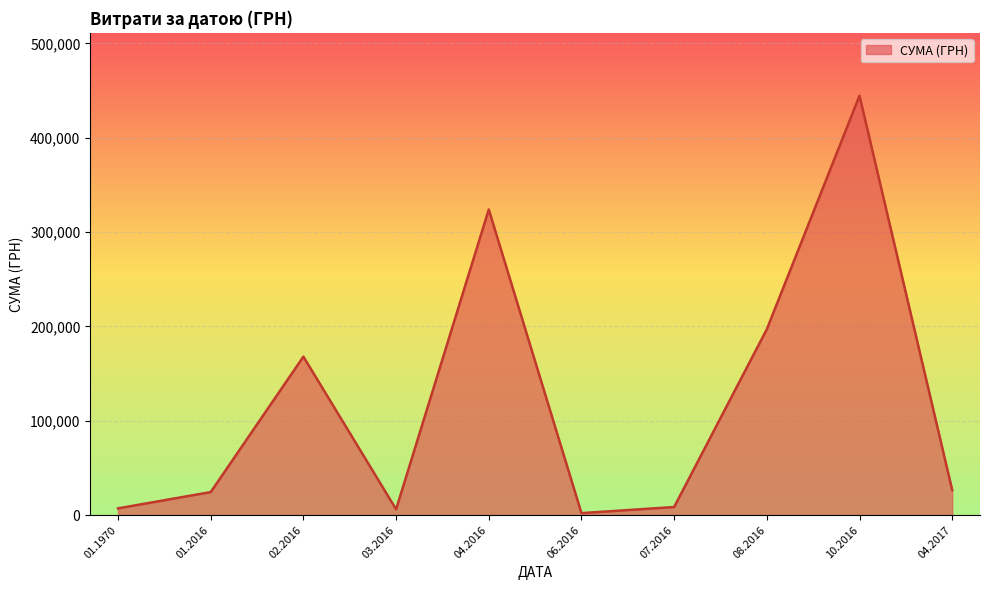

True or false: the data has more than 2 interior local peaks.

True